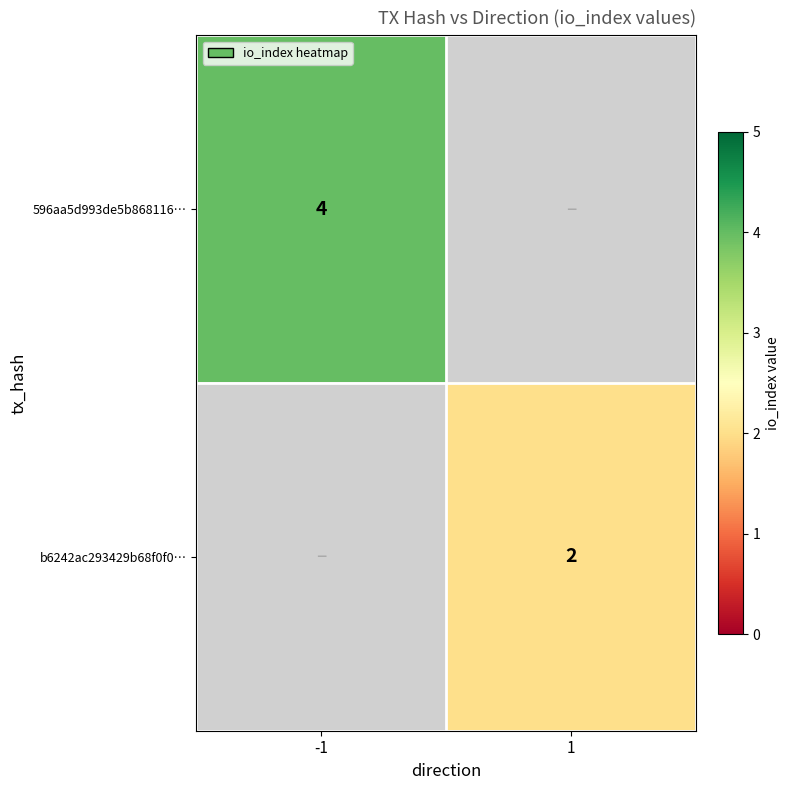

The value of b6242ac293429b68f0f0… at 1 is 4. True or false?

False